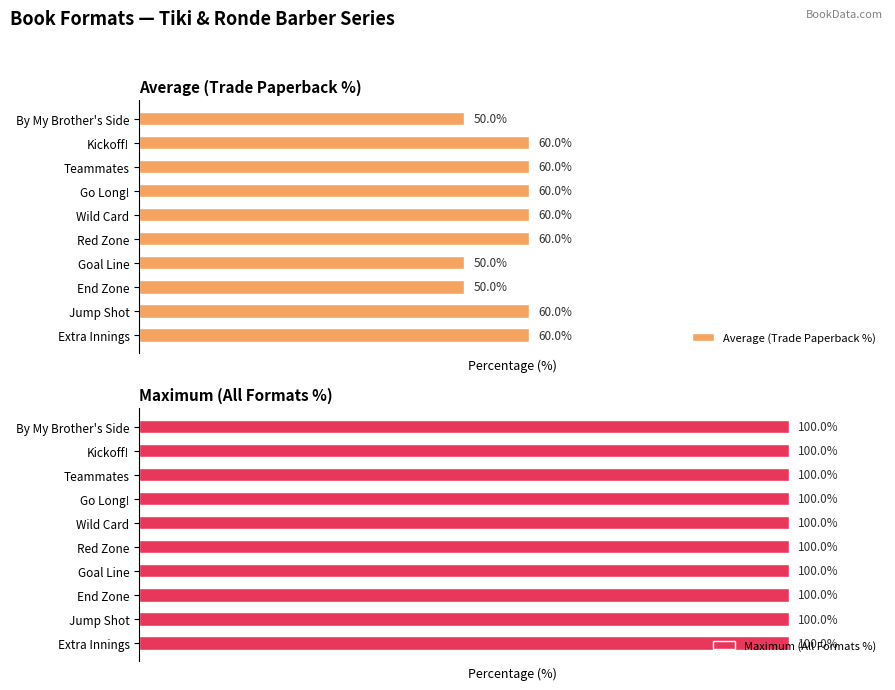

List the series in order of their peak value, highest first.

Average (Trade Paperback %), Maximum (All Formats %)